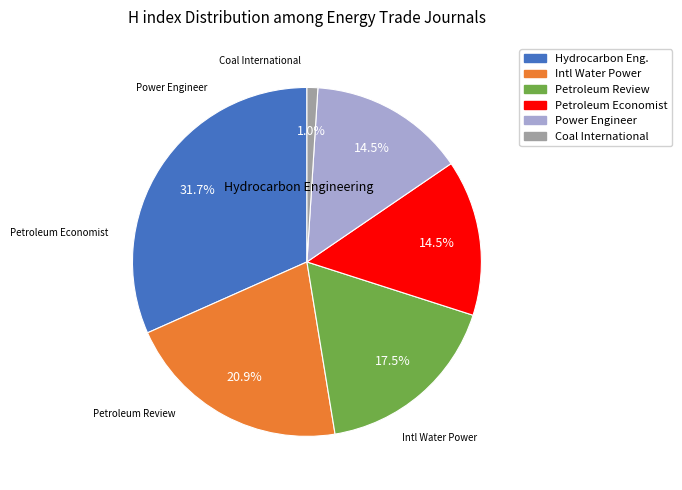

Count the number of slices in the pie.

6